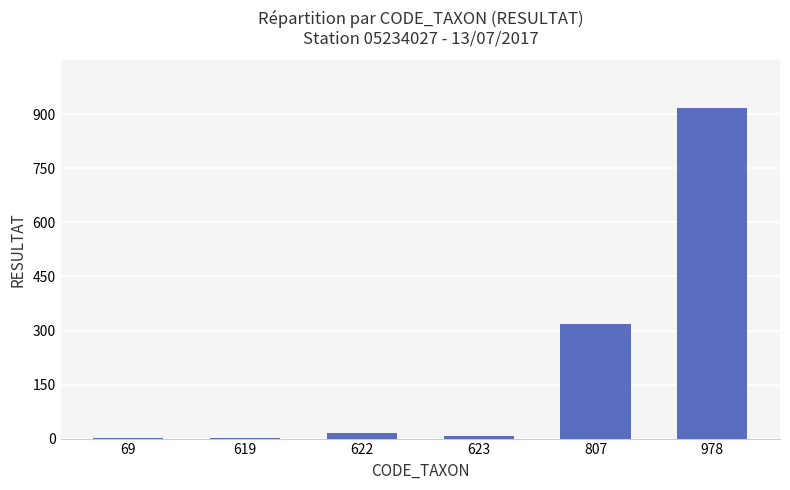

True or false: the data shows 6 at 623.

True